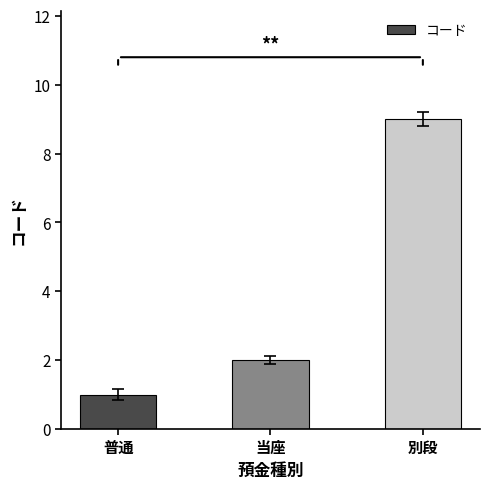

What is the ratio of the value at 別段 to the value at 普通?

9.0